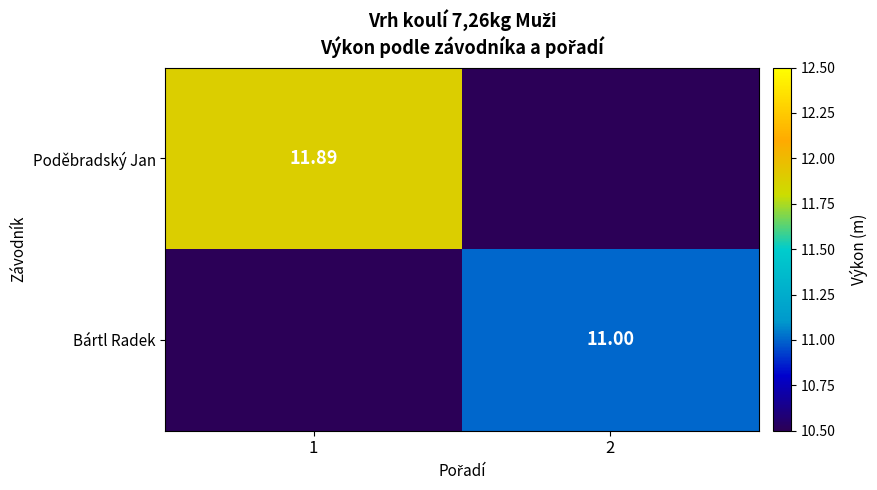

What is the greatest value displayed?

11.9